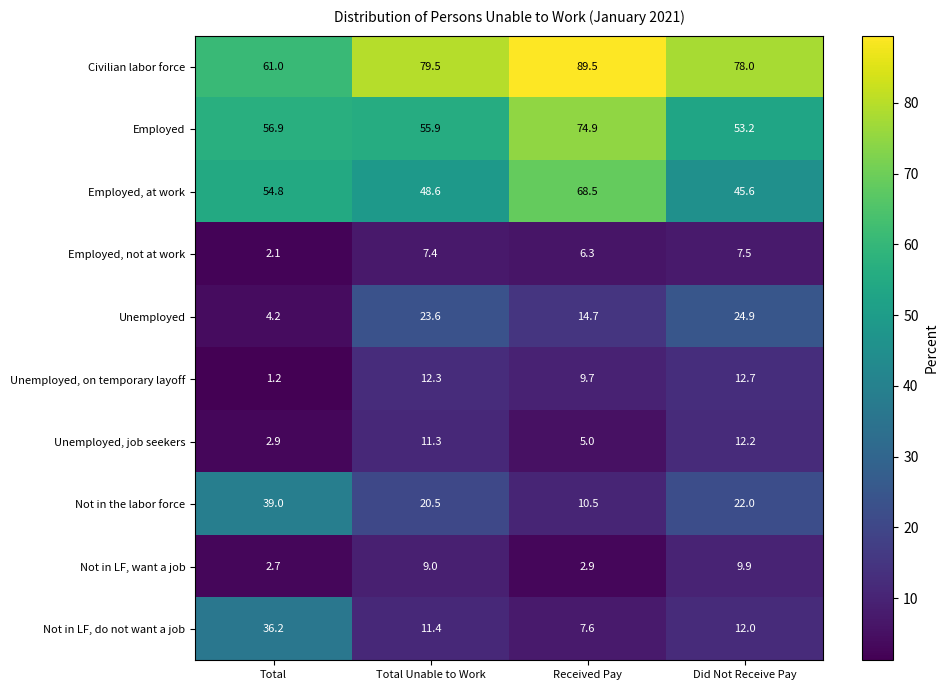

How many categories are shown in the chart?

4